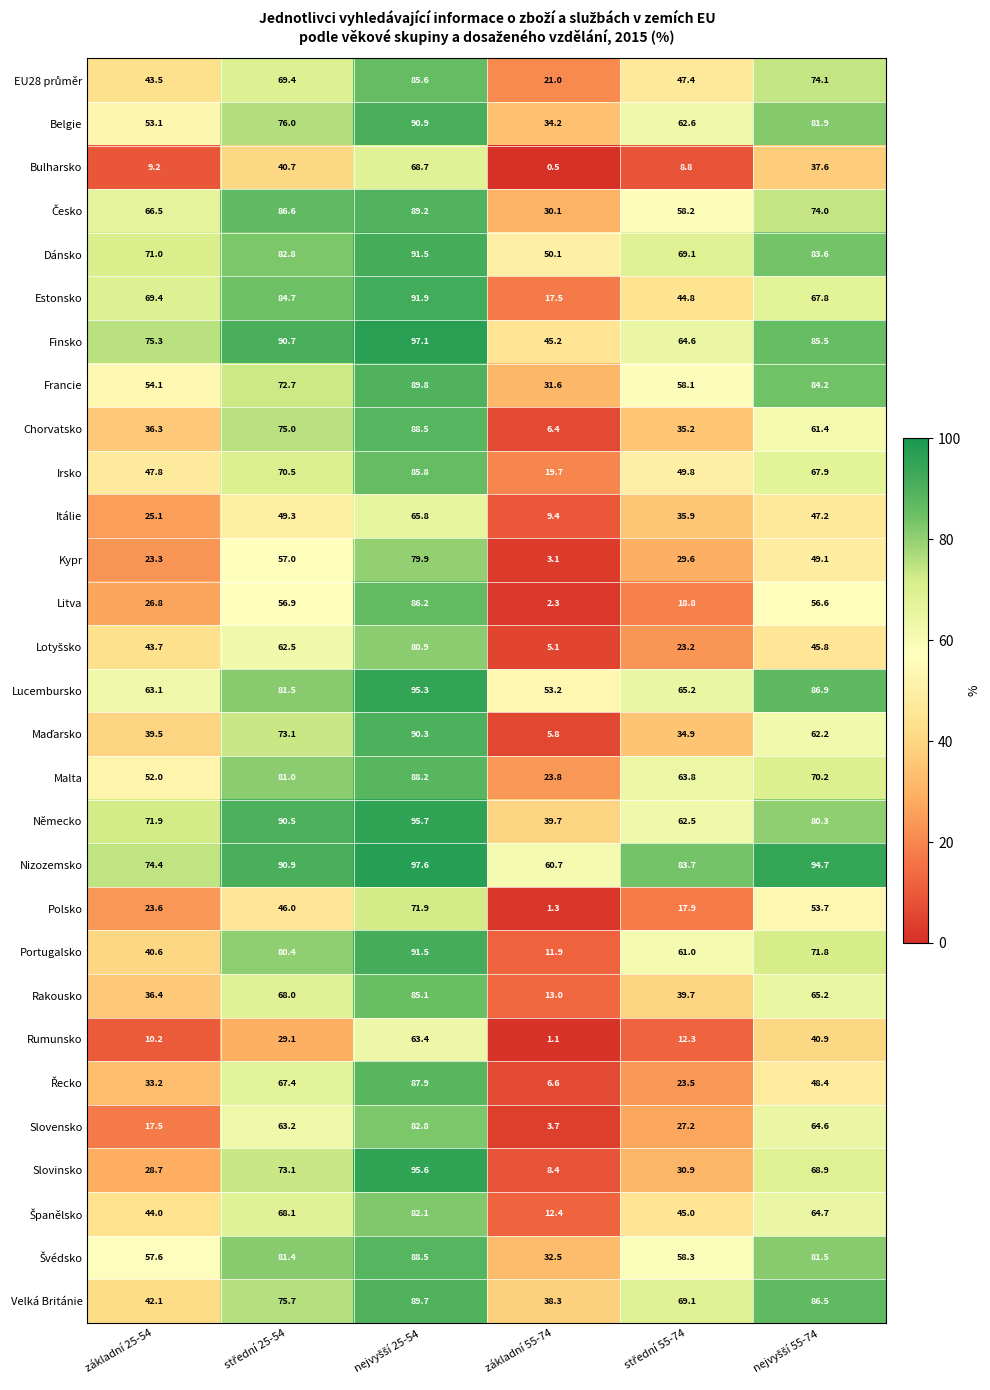

At which category does the chart reach its minimum across all series?

základní 55-74